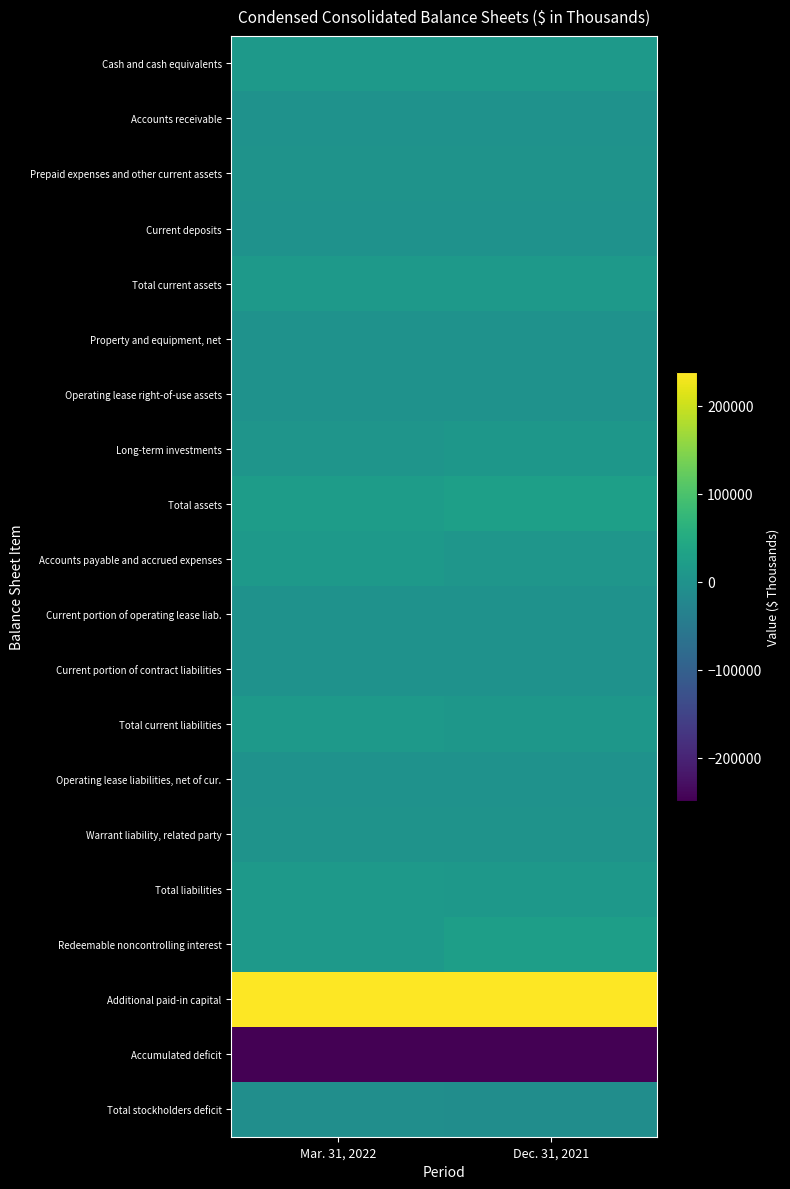

What is the total value across all series at Mar. 31, 2022?

91784